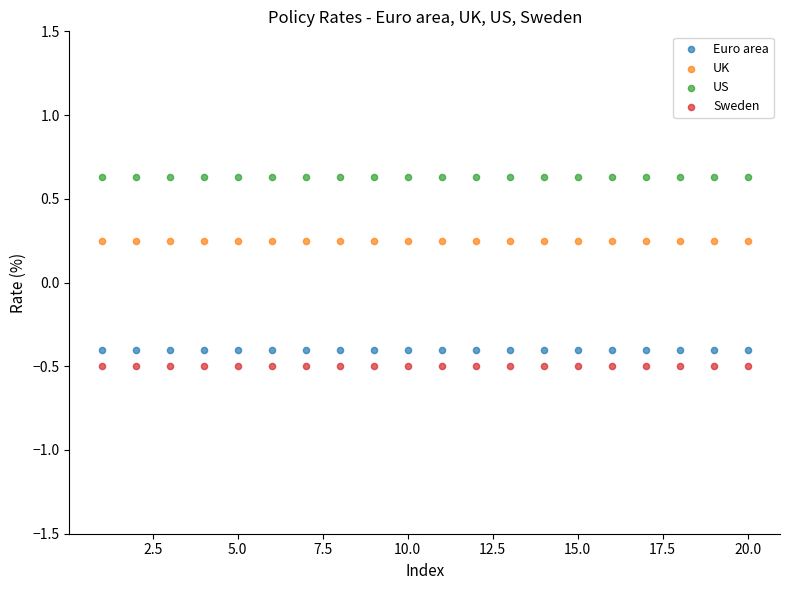

What are all the series names shown in the legend?

Euro area, UK, US, Sweden